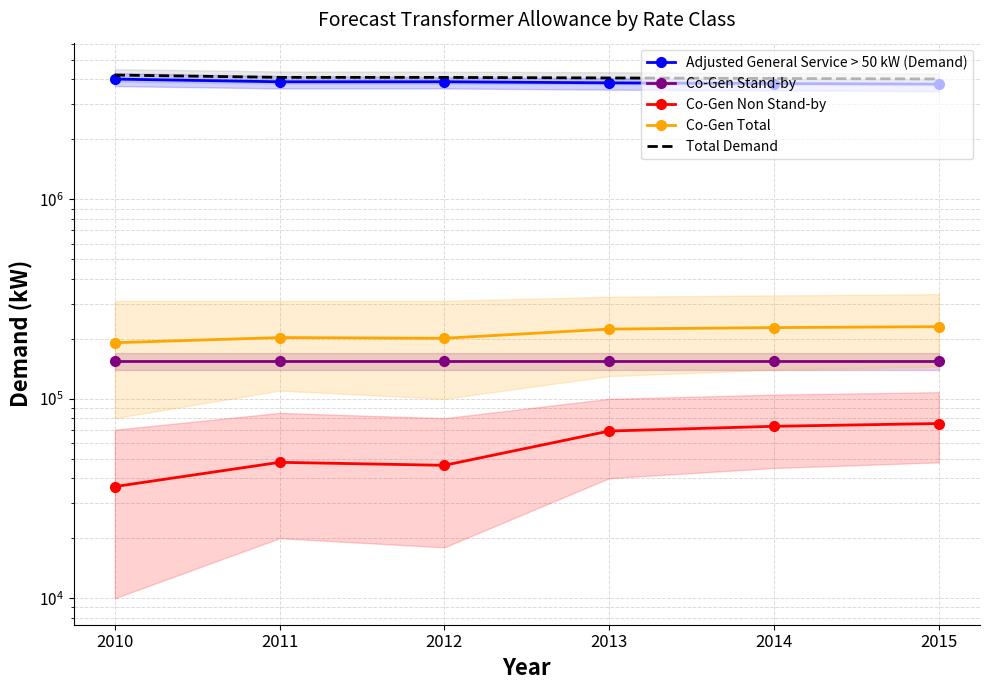

At 2011, list the series in order from largest to smallest.

Total Demand, Adjusted General Service > 50 kW (Demand), Co-Gen Total, Co-Gen Stand-by, Co-Gen Non Stand-by